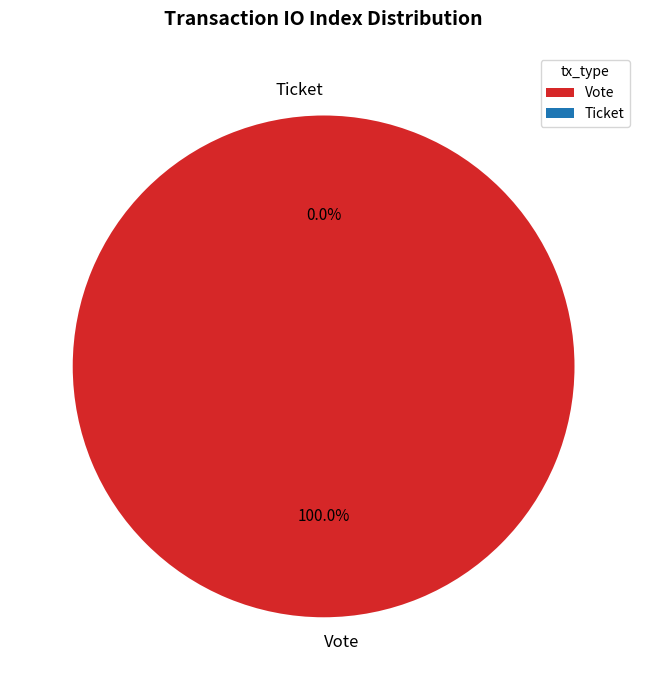

Rank the categories by value from lowest to highest.

Ticket, Vote